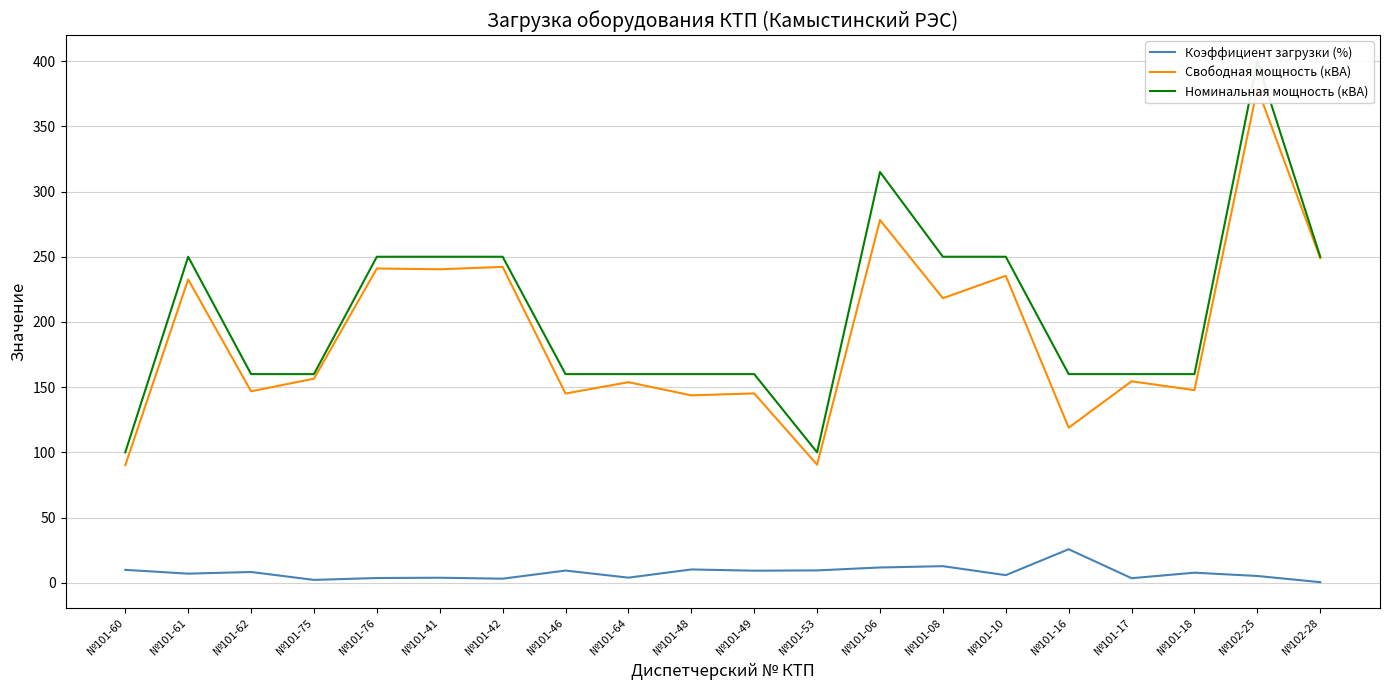

Reading left to right, extract all data points from this chart.

Коэффициент загрузки (%): 9.9	7.0	8.2	2.2	3.6	3.8	3.1	9.3	3.9	10.2	9.2	9.5	11.7	12.7	5.8	25.7	3.5	7.7	5.2	0.4
Свободная мощность (кВА): 90.1	232.6	146.8	156.5	241.0	240.4	242.2	145.1	153.8	143.7	145.2	90.5	278.2	218.2	235.4	118.9	154.5	147.7	379.3	248.9
Номинальная мощность (кВА): 100.0	250.0	160.0	160.0	250.0	250.0	250.0	160.0	160.0	160.0	160.0	100.0	315.0	250.0	250.0	160.0	160.0	160.0	400.0	250.0